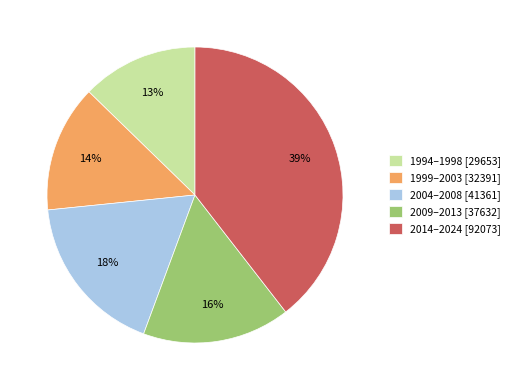

What is the ratio of the value at 2014–2024 [92073] to the value at 2004–2008 [41361]?

2.2